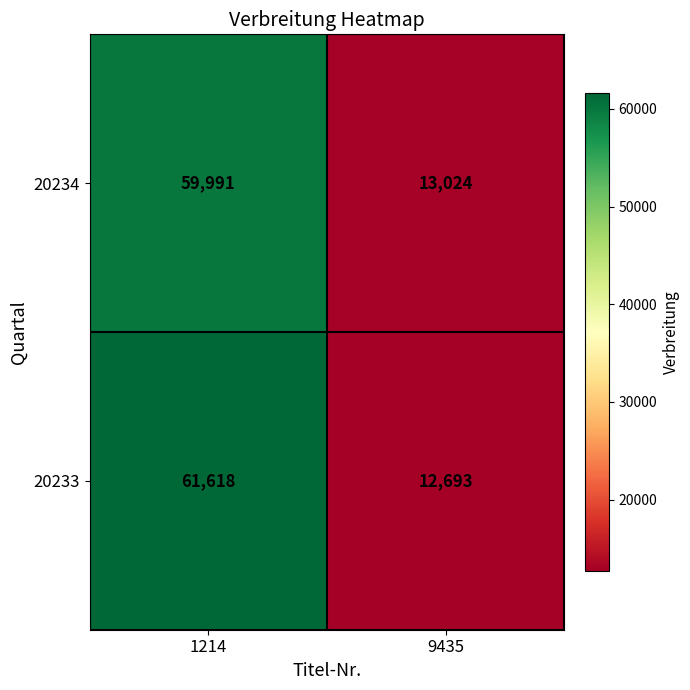

List the series in order of their overall mean, lowest first.

20234, 20233